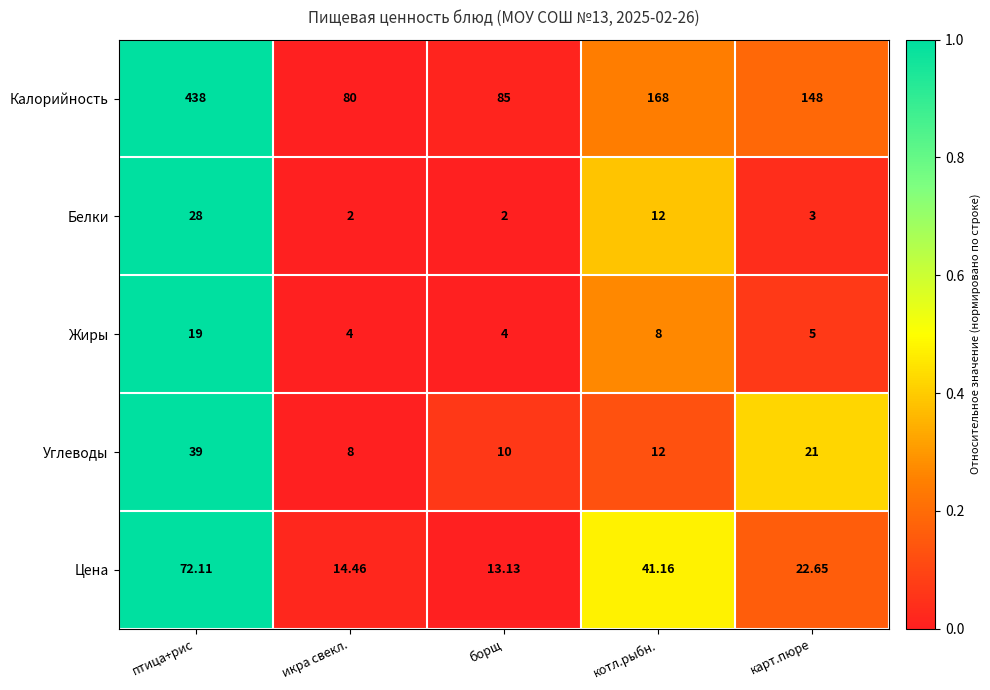

Which series has the largest total across all categories?

Калорийность